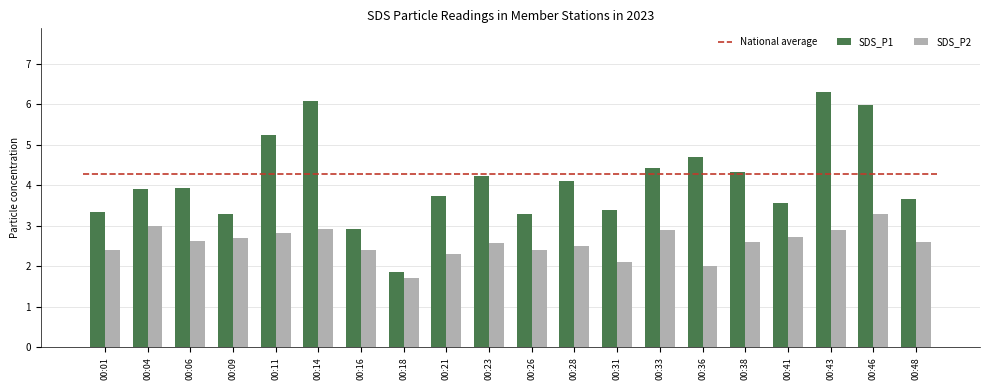

Which series has the largest total across all categories?

SDS_P1